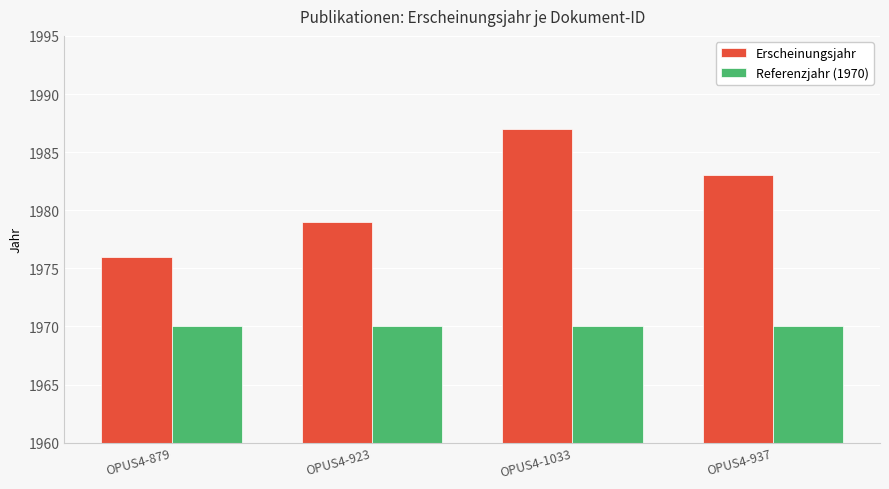

Which label corresponds to the largest value in the chart?

OPUS4-1033